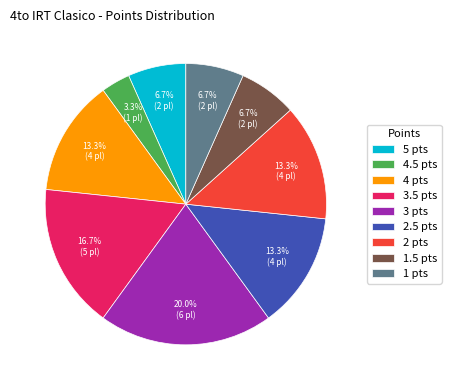

Approximately how many times larger is the value at 2.5 pts compared to 1 pts?

2.0